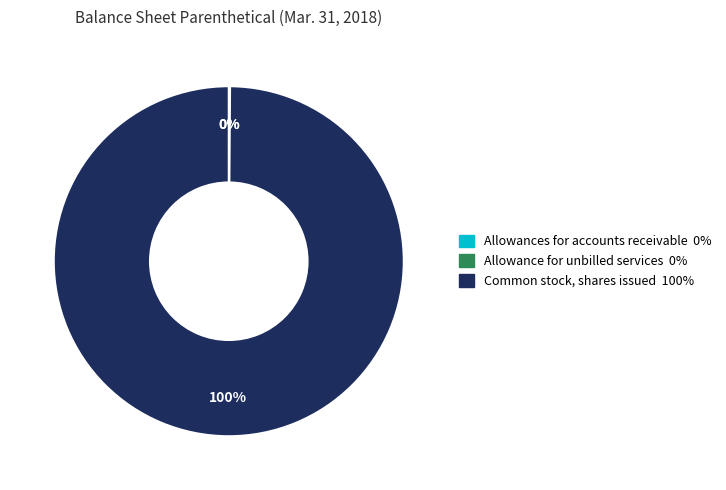

To the nearest percent, what is the difference between the largest and smallest slice percentages?

100%